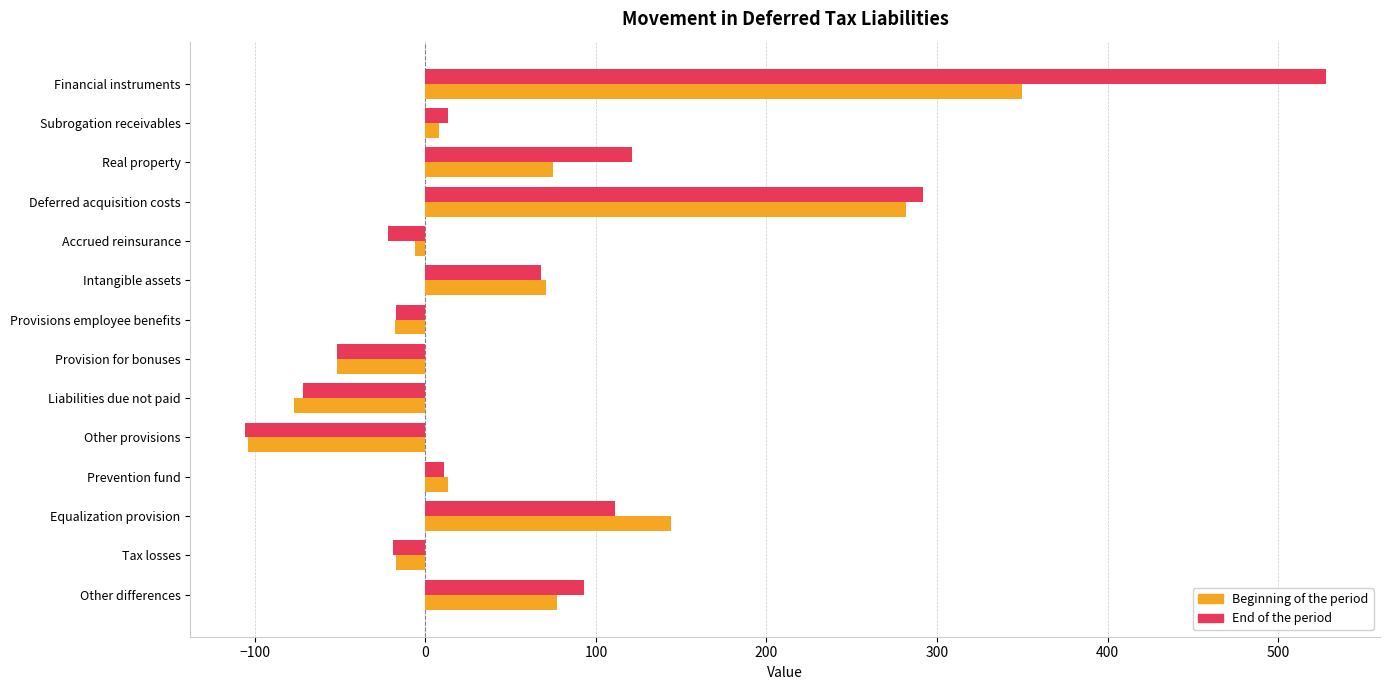

The value of Beginning of the period at Other provisions is -140. True or false?

False